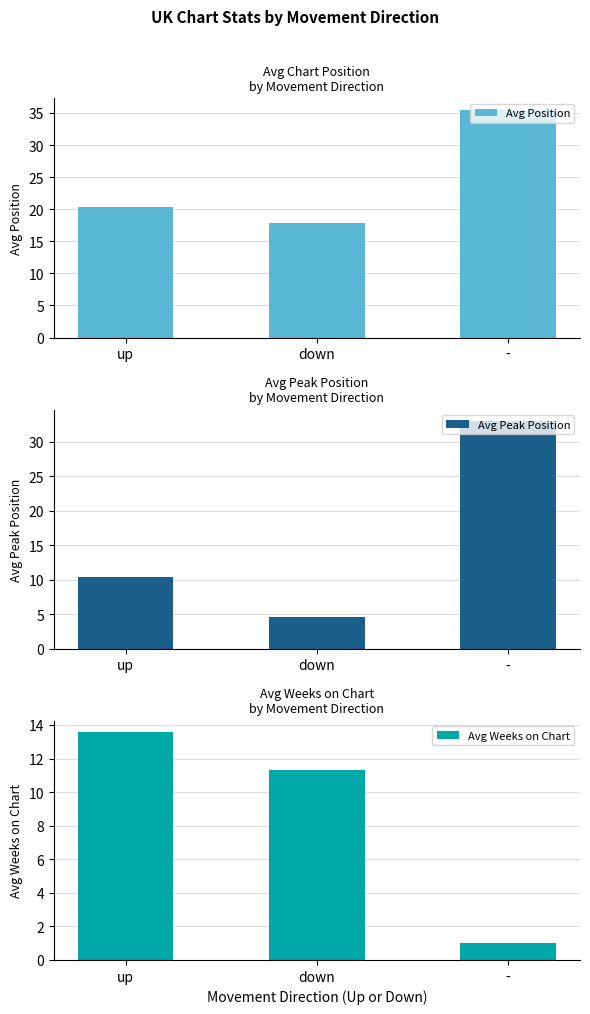

Which series has the largest total across all categories?

Avg Position